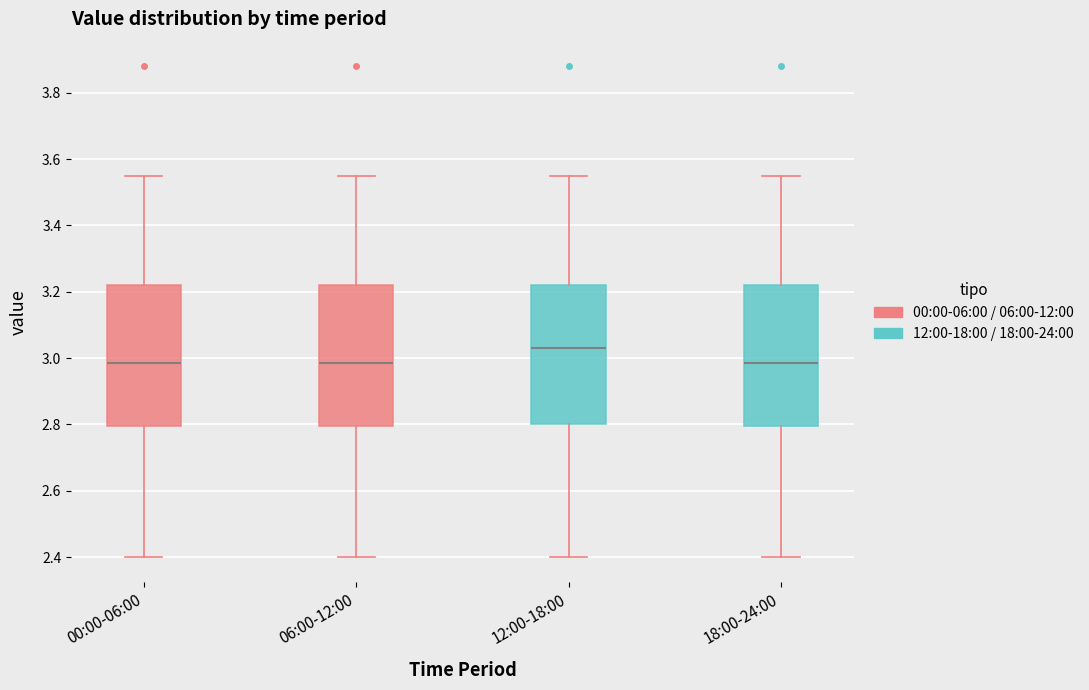

Which box has the highest median line?

12:00-18:00